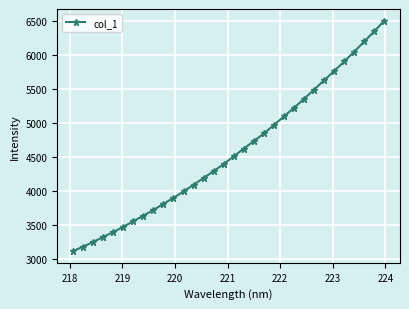

How many data points are less than 4514?

16